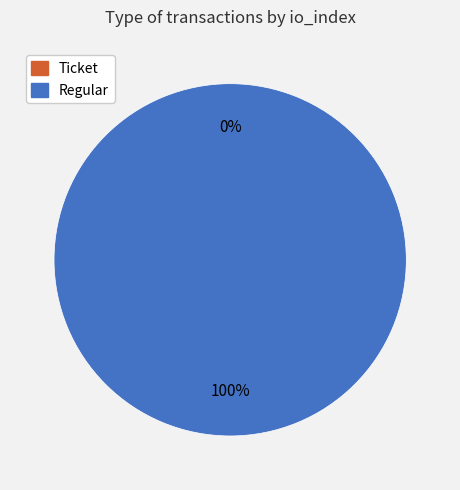

To the nearest percent, what is the difference between the largest and smallest slice percentages?

100%